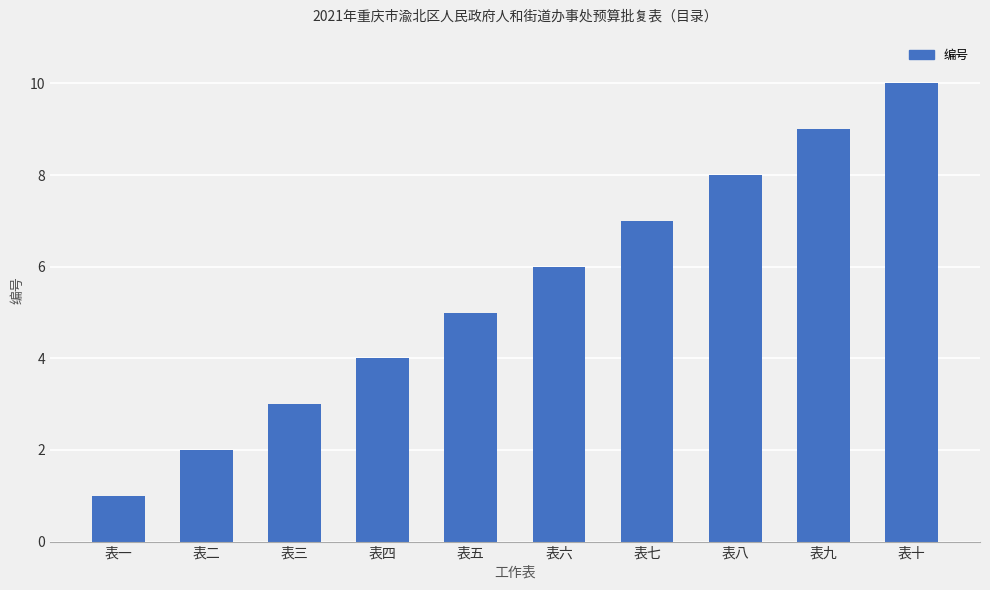

What position from the left is 表十?

10